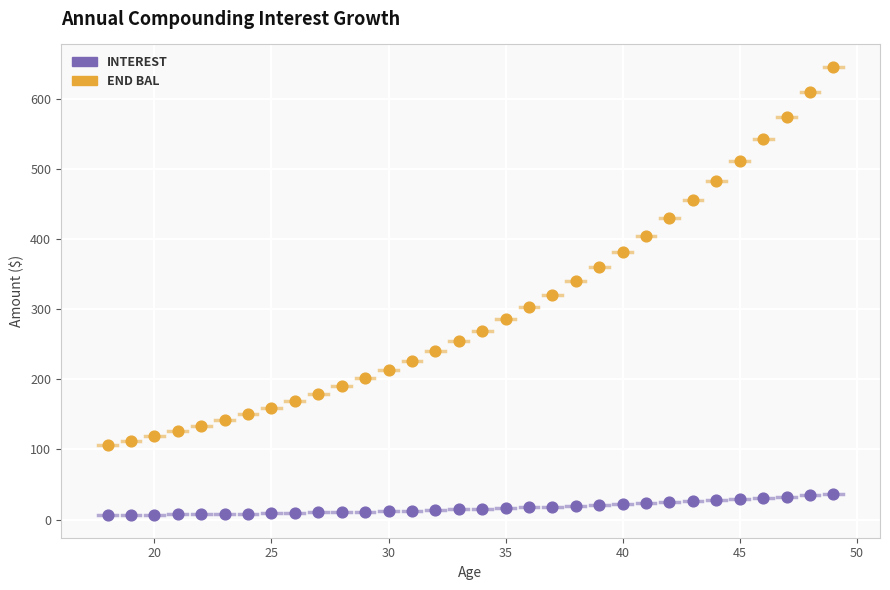

Across all data points, what is the range of Y values (max minus min)?

639.3